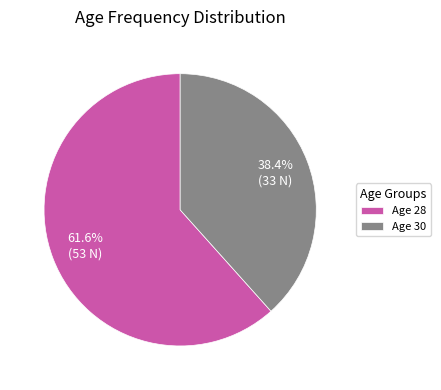

Between Age 28 and Age 30, which is larger?

Age 28